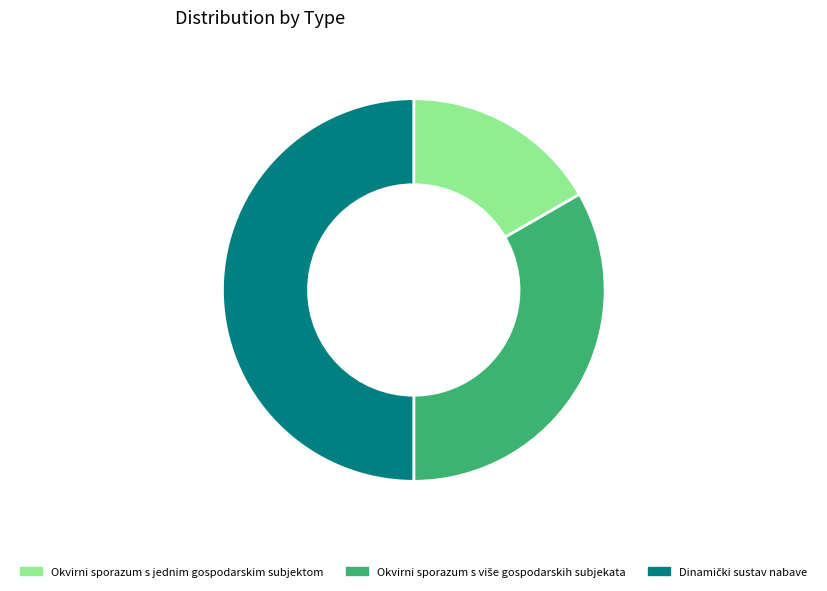

Is it true that Okvirni sporazum s jednim gospodarskim subjektom is 3% of the pie?

False